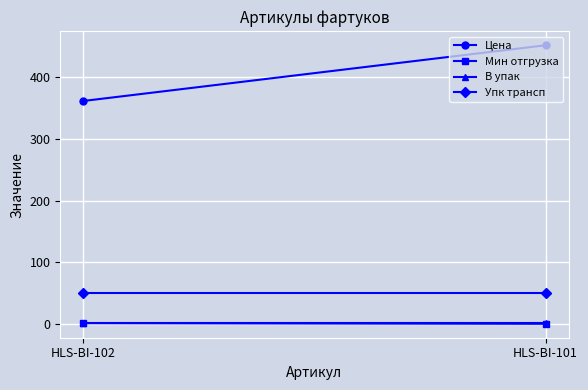

What is the average value of the В упак series?

1.0